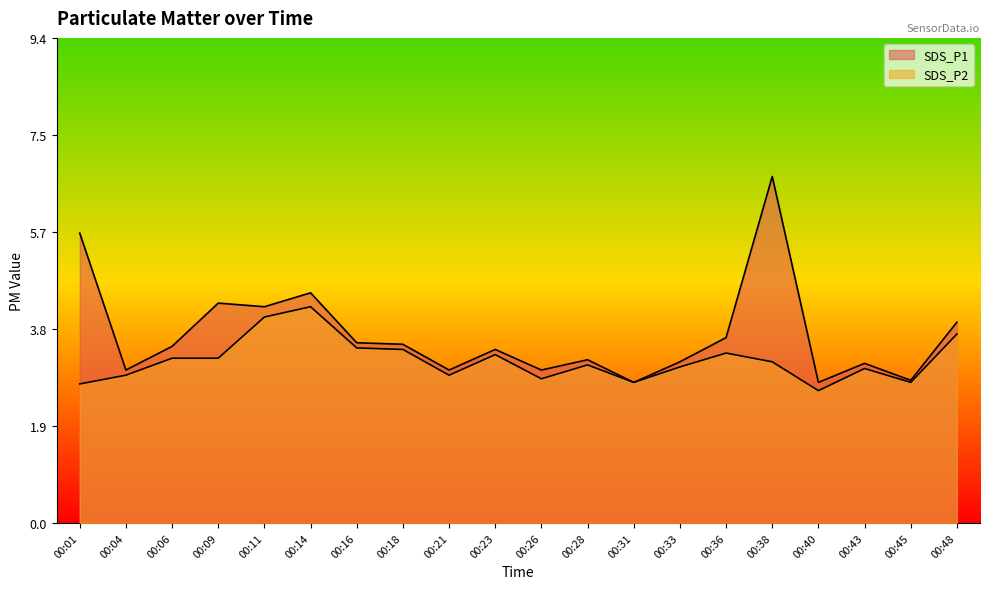

What is the lowest value of the SDS_P1 series?

2.7